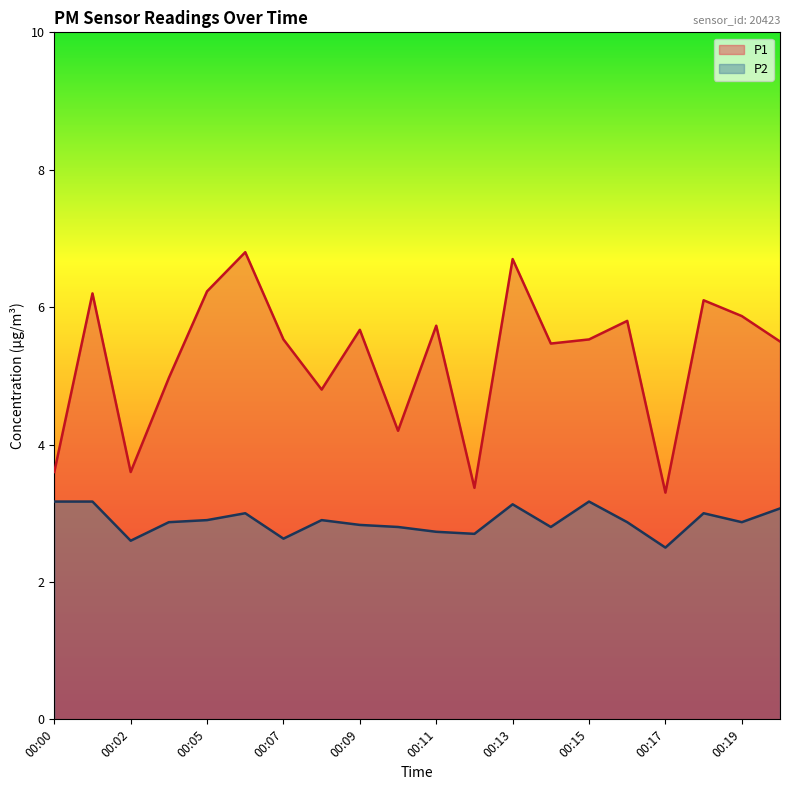

Reading right to left, list all the values displayed in this chart.

P1: 00:20=5.5	00:19=5.9	00:18=6.1	00:17=3.3	00:16=5.8	00:15=5.5	00:14=5.5	00:13=6.7	00:12=3.4	00:11=5.7	00:10=4.2	00:09=5.7	00:08=4.8	00:07=5.5	00:06=6.8	00:05=6.2	00:04=5.0	00:02=3.6	00:01=6.2	00:00=3.6
P2: 00:20=3.1	00:19=2.9	00:18=3.0	00:17=2.5	00:16=2.9	00:15=3.2	00:14=2.8	00:13=3.1	00:12=2.7	00:11=2.7	00:10=2.8	00:09=2.8	00:08=2.9	00:07=2.6	00:06=3.0	00:05=2.9	00:04=2.9	00:02=2.6	00:01=3.2	00:00=3.2